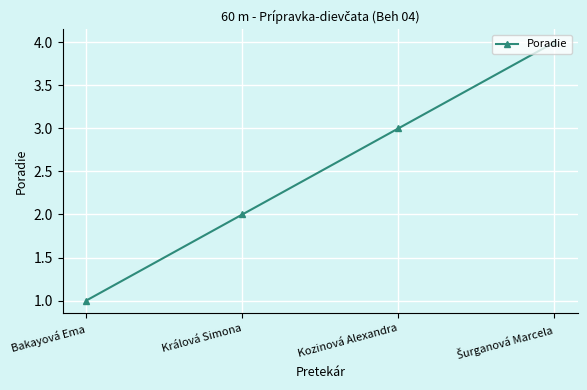

What is the value of the 4th point from the left?

4